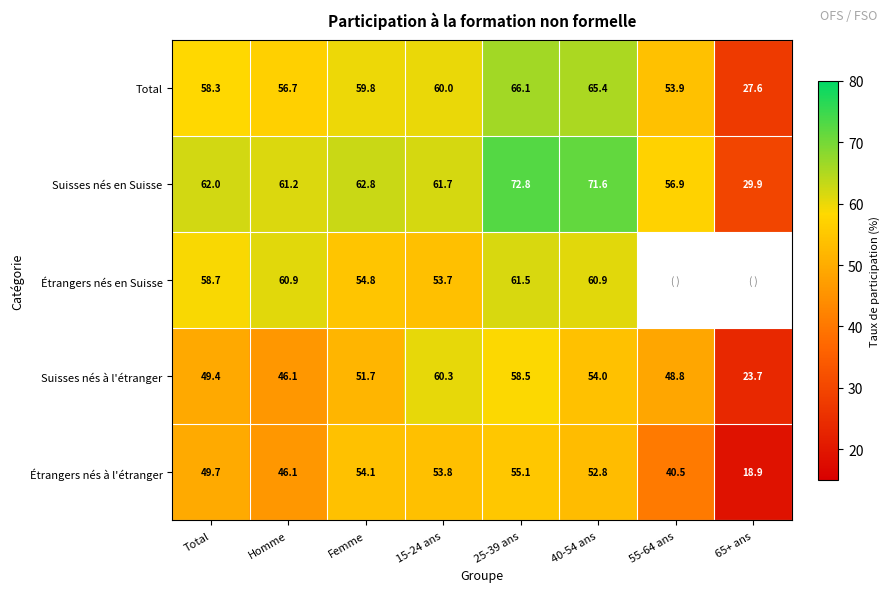

The Suisses nés à l'étranger series shows 80.9 at 25-39 ans. True or false?

False